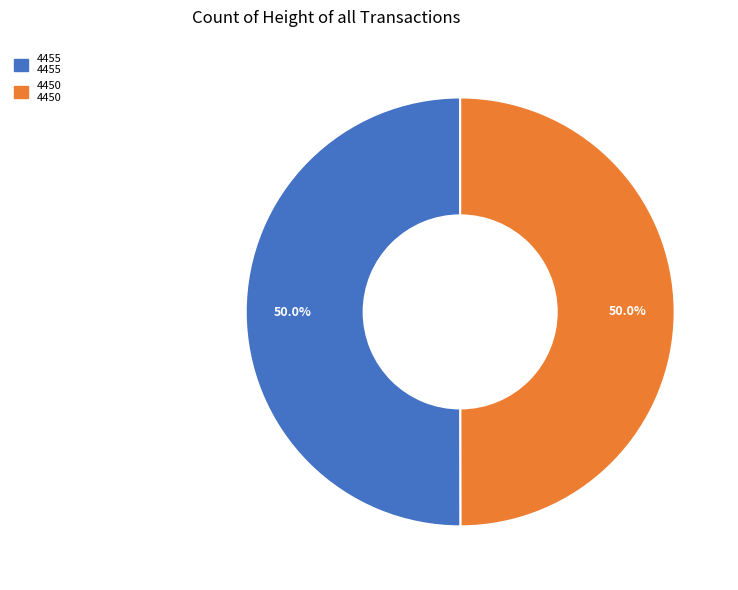

How much of the chart is everything except 4455?

50.0%